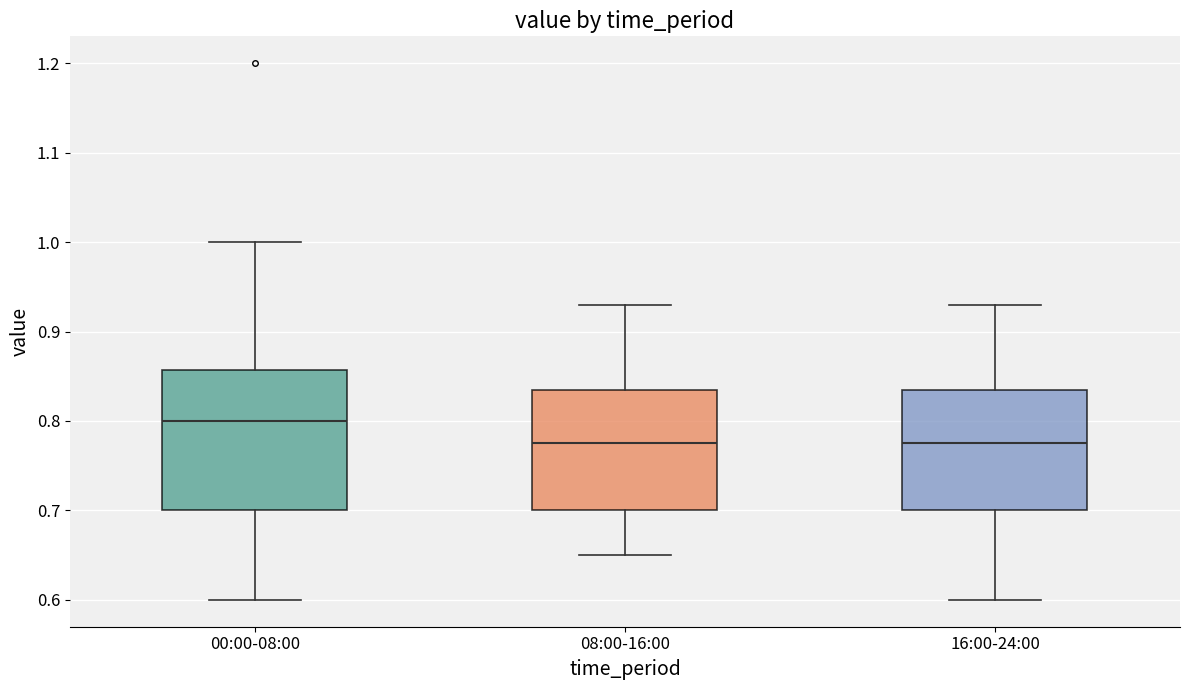

Which box is the tallest, from its lower edge to its upper edge?

00:00-08:00